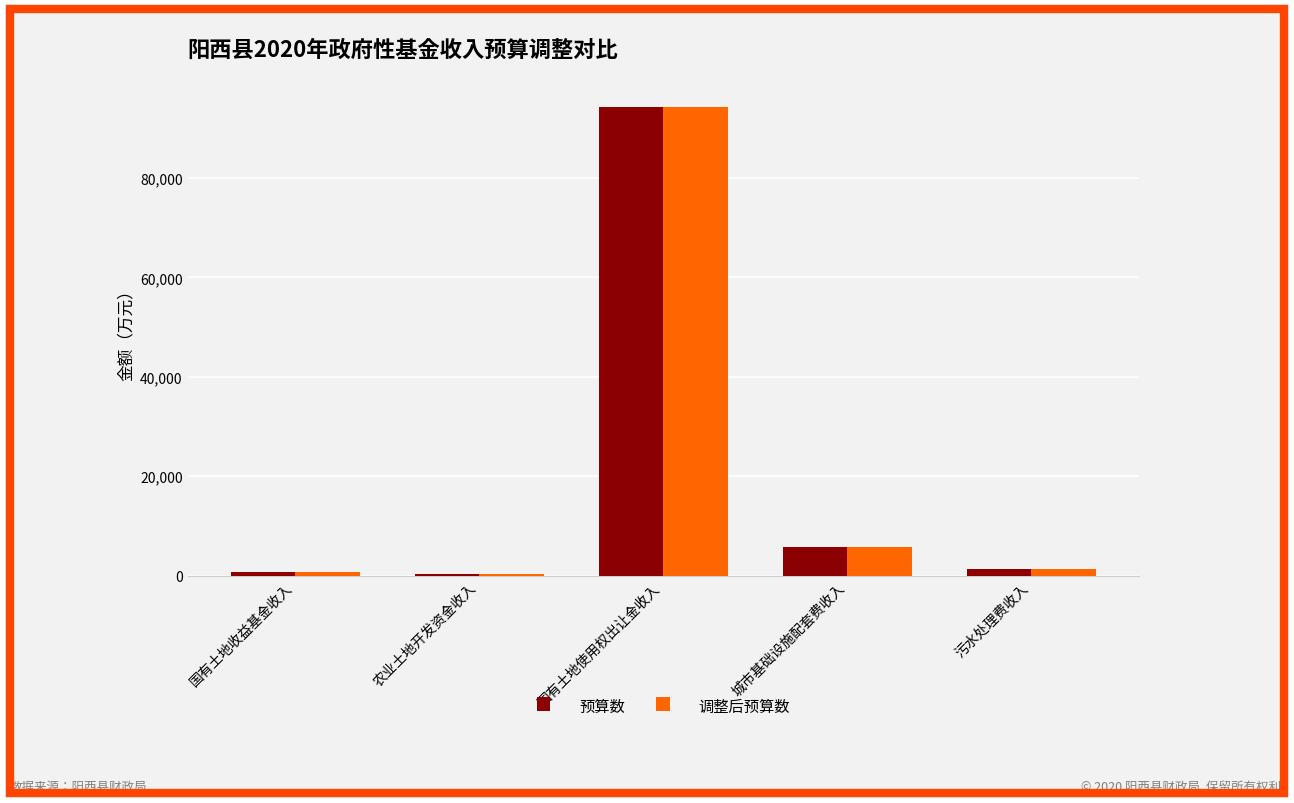

What is the label of the 3rd bar from the right?

国有土地使用权出让金收入